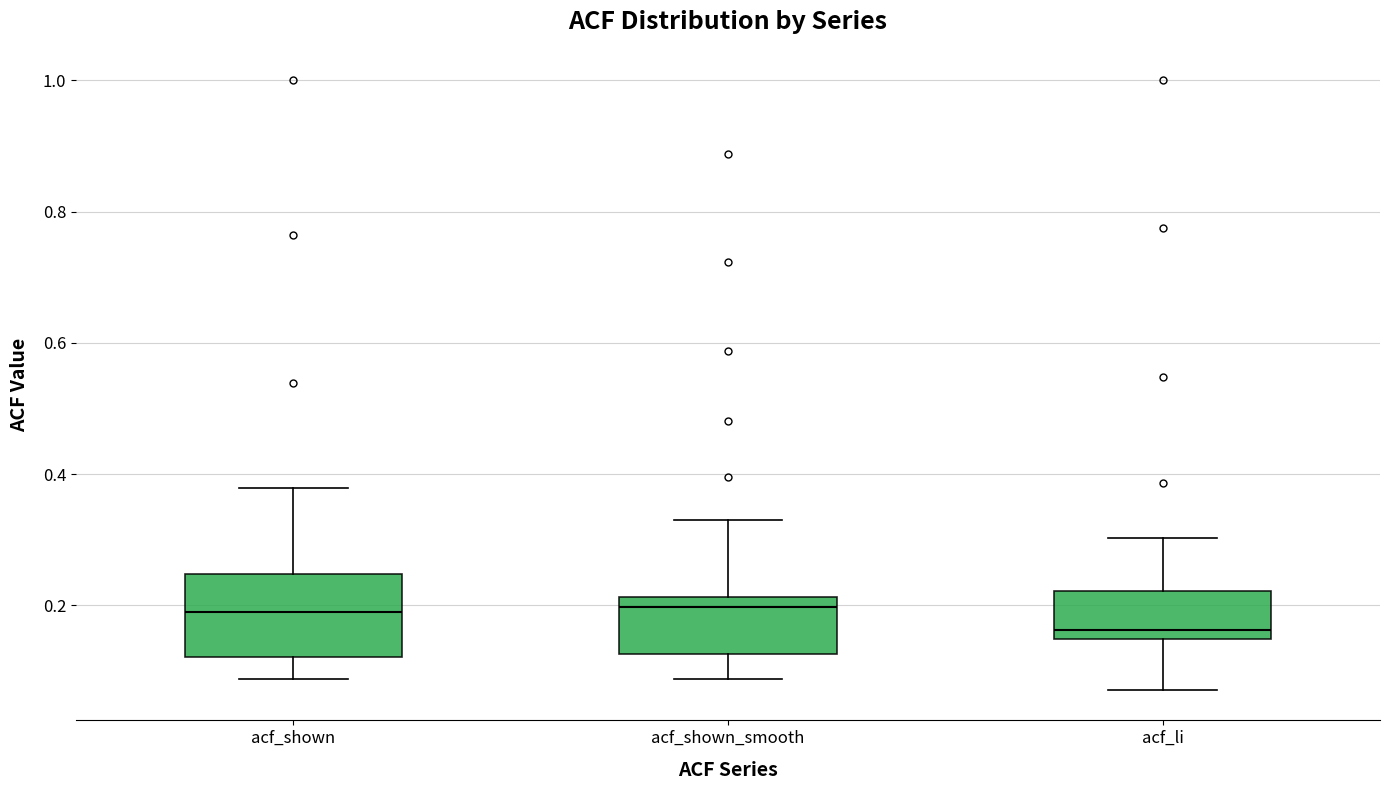

Comparing the boxes themselves (not the whiskers), which one is the tallest?

acf_shown